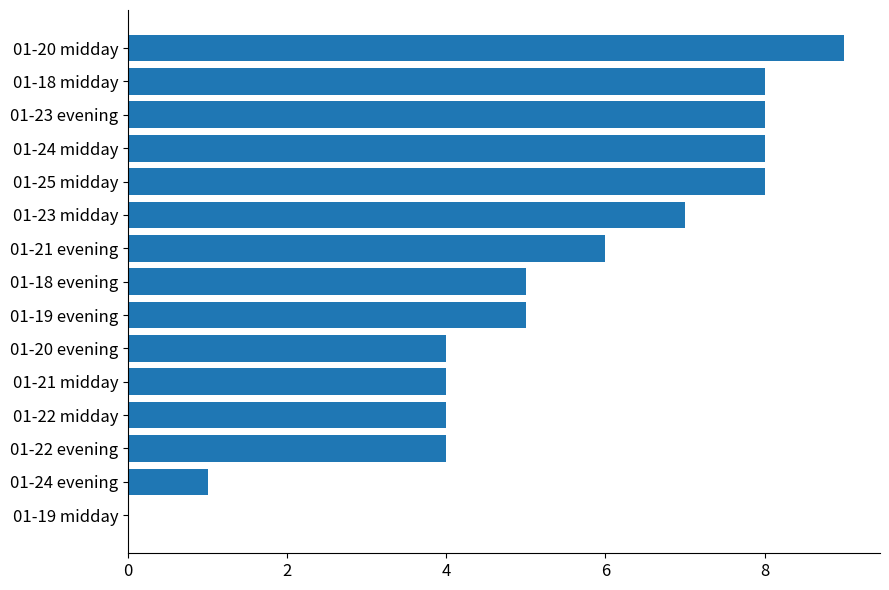

Reading bottom to top, list all the values displayed in this chart.

01-19 midday=0	01-24 evening=1	01-22 evening=4	01-22 midday=4	01-21 midday=4	01-20 evening=4	01-19 evening=5	01-18 evening=5	01-21 evening=6	01-23 midday=7	01-25 midday=8	01-24 midday=8	01-23 evening=8	01-18 midday=8	01-20 midday=9